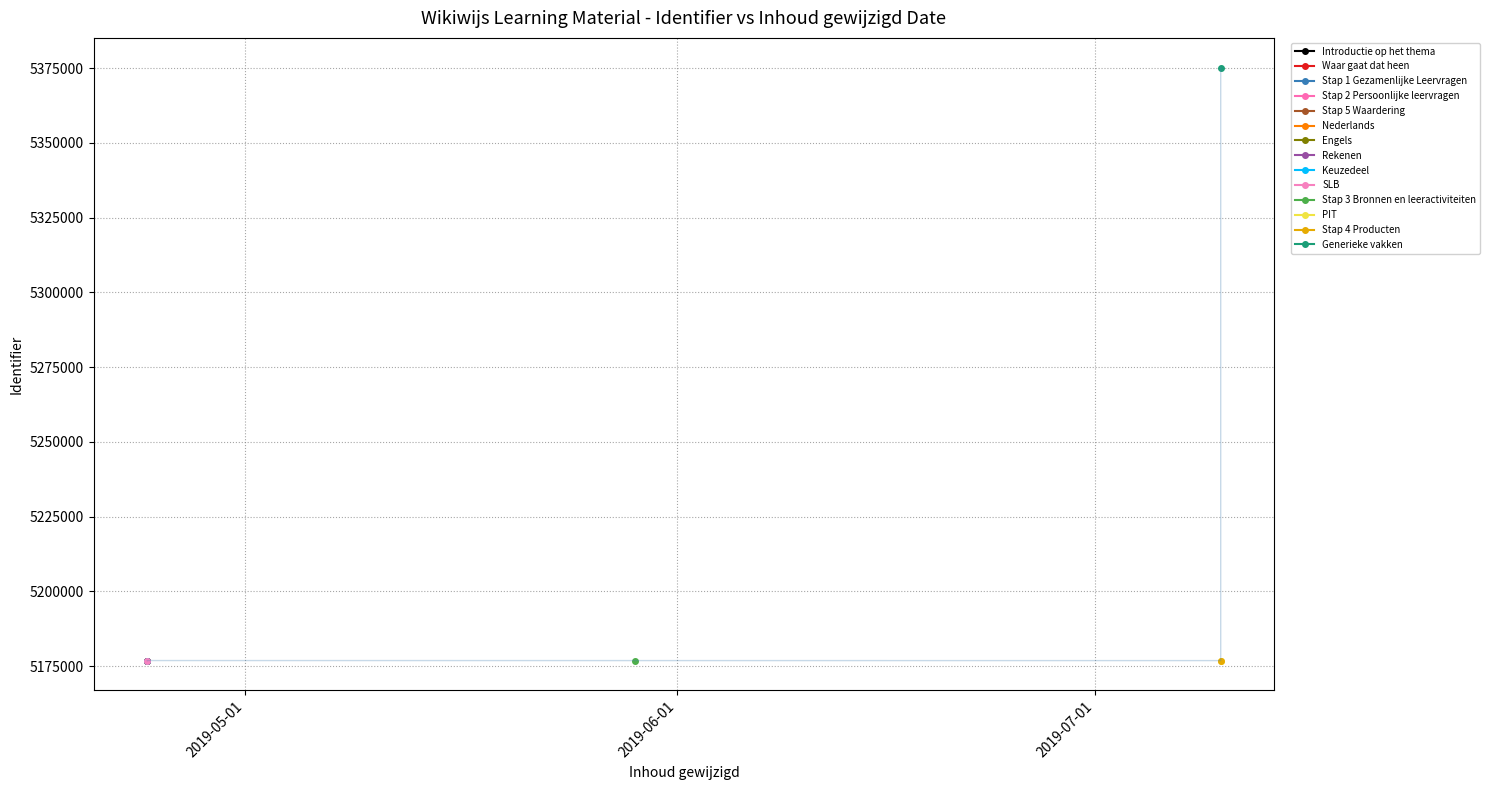

What is the label of the 5th point from the left?

2019-04-24